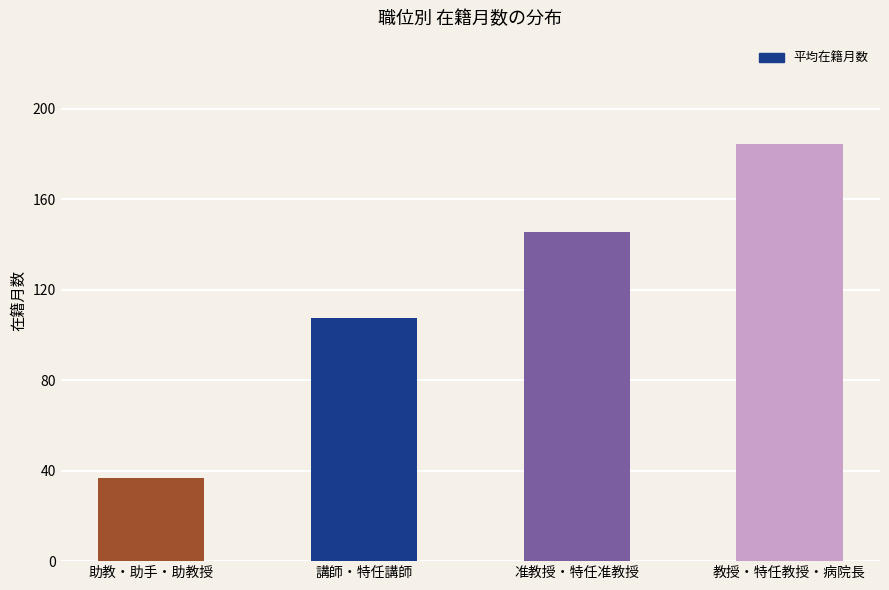

How many data points does each series have?

4